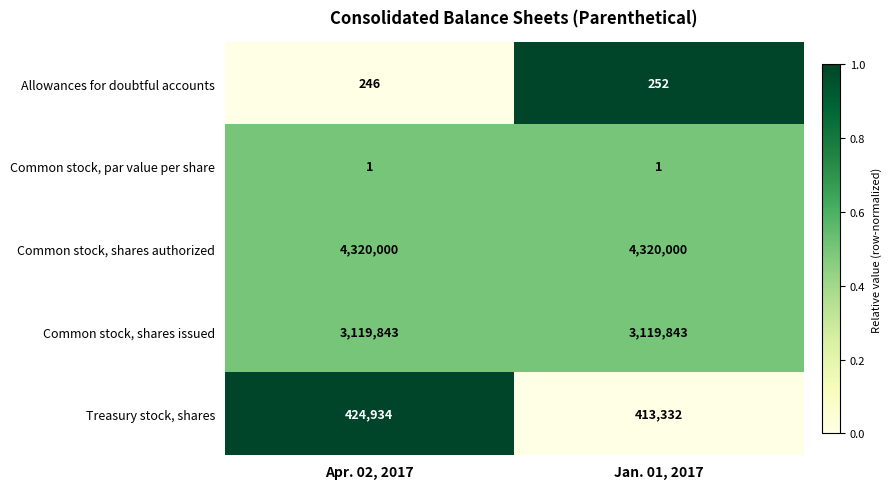

What is the sum of all Treasury stock, shares values?

838266